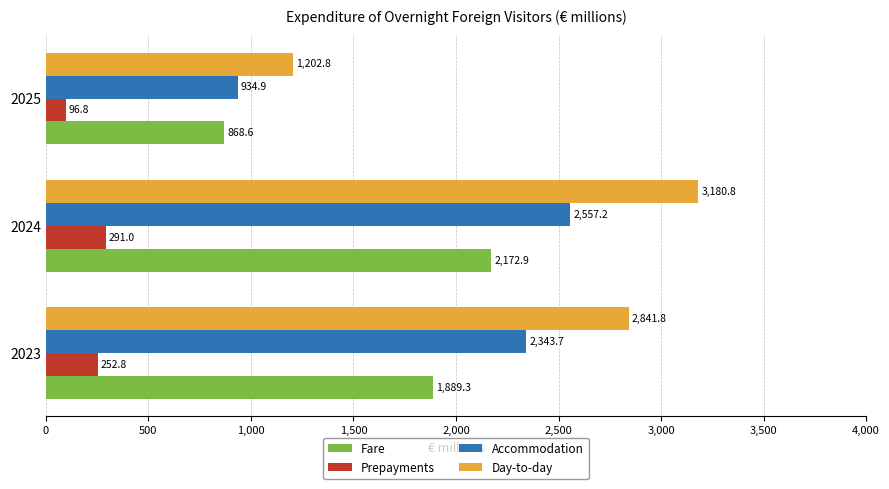

What is the total value across all series at 2024?

8201.9